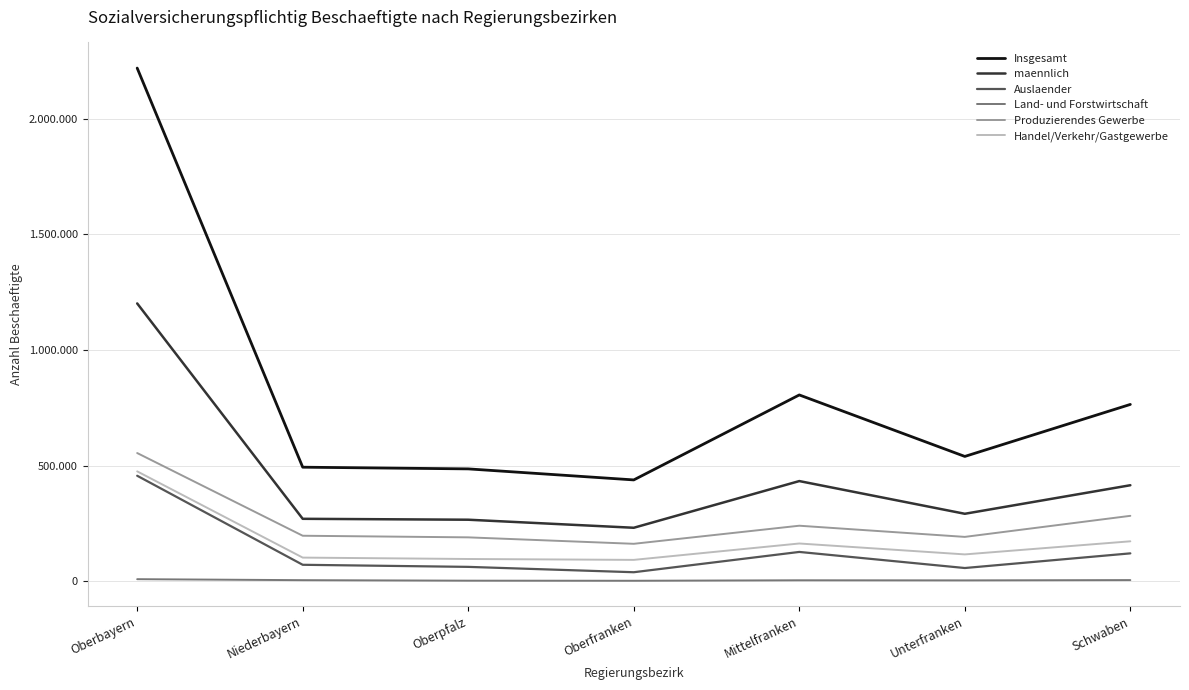

What position from the right is Mittelfranken?

3